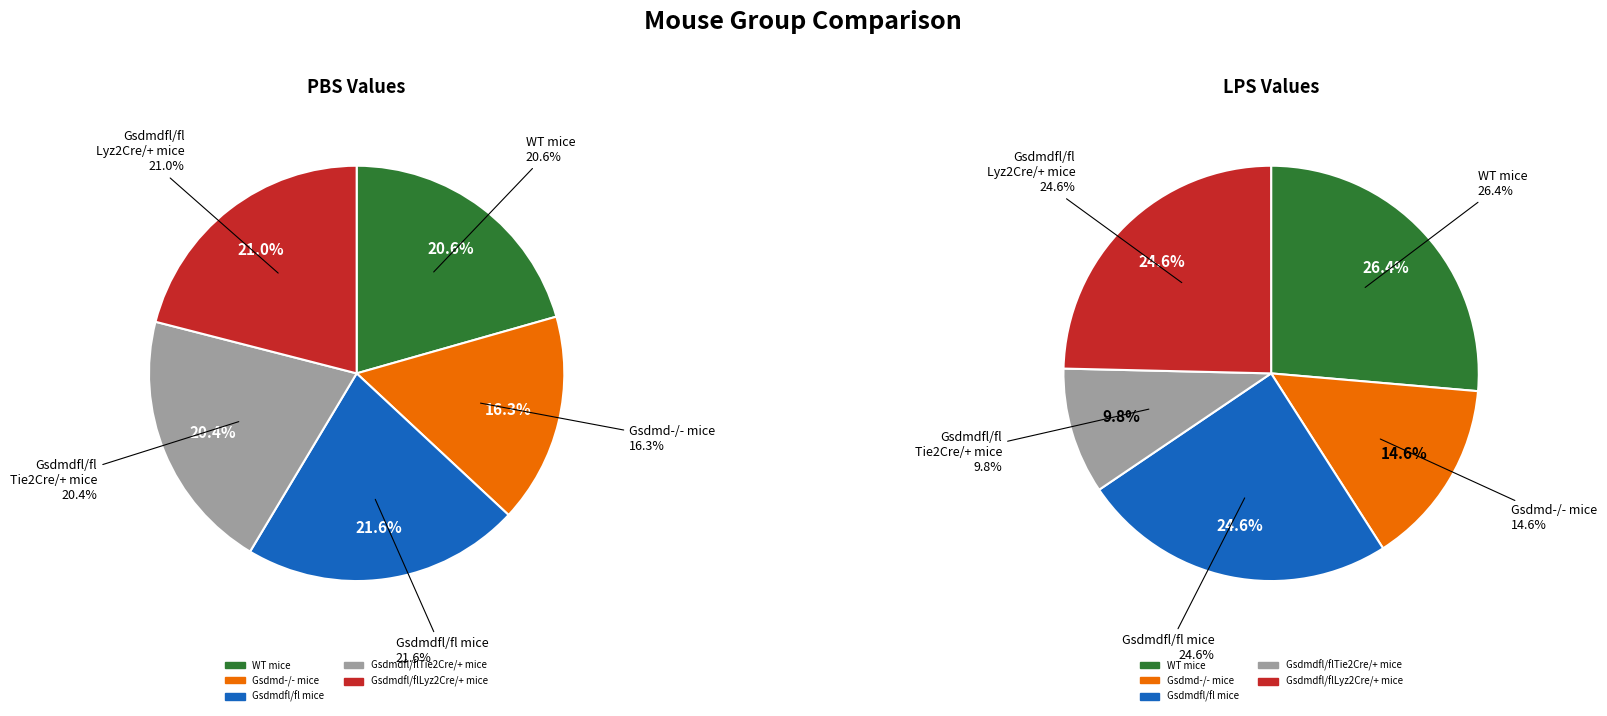

To the nearest percent, what is the difference between the Gsdmd-/- mice and WT mice slice percentages?

12%